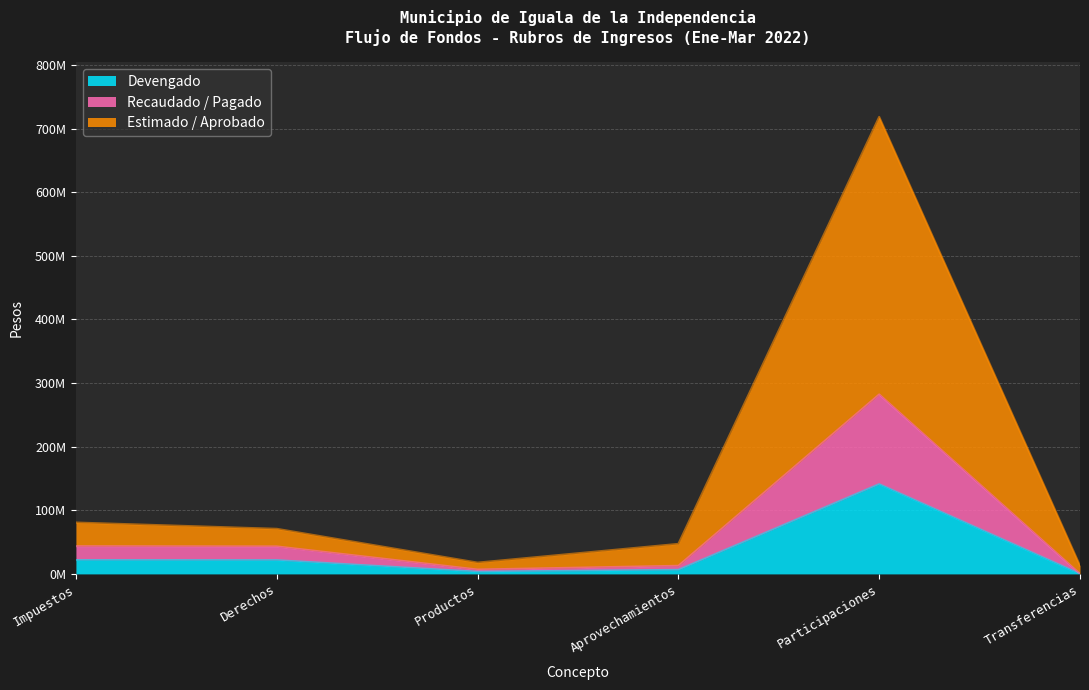

True or false: Recaudado / Pagado has a value of 26244301.0 at Derechos.

False